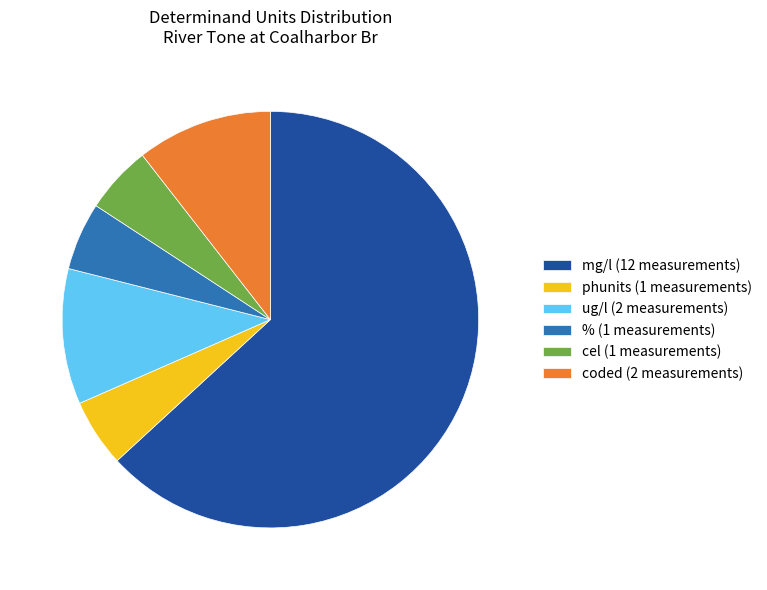

Is it true that ug/l (2 measurements) is 1% of the pie?

False